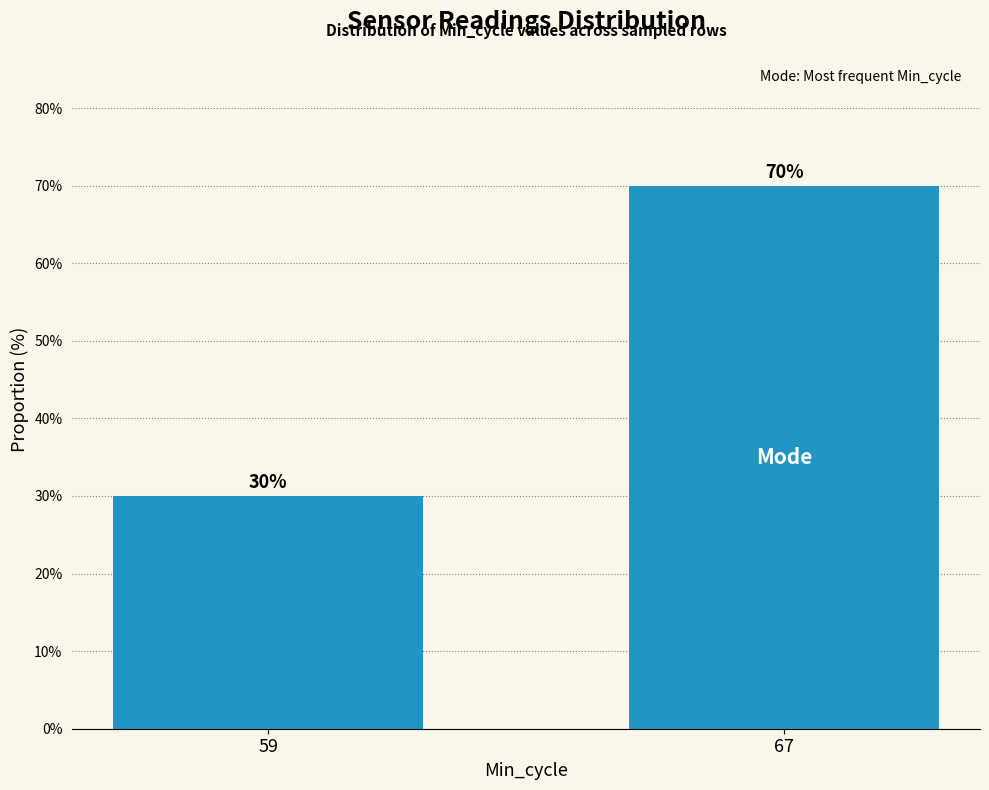

List the labels in order of value, smallest first.

59, 67